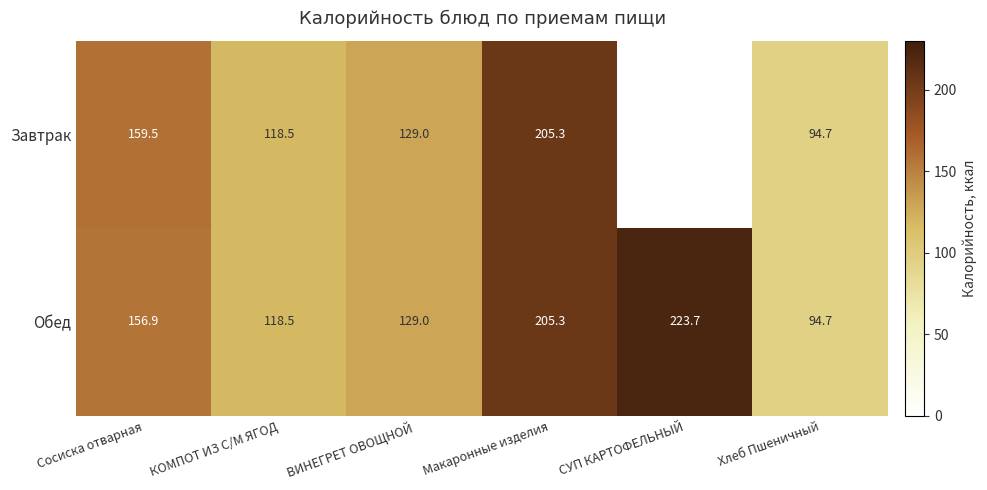

Rank the series at Сосиска отварная from highest to lowest value.

Завтрак, Обед